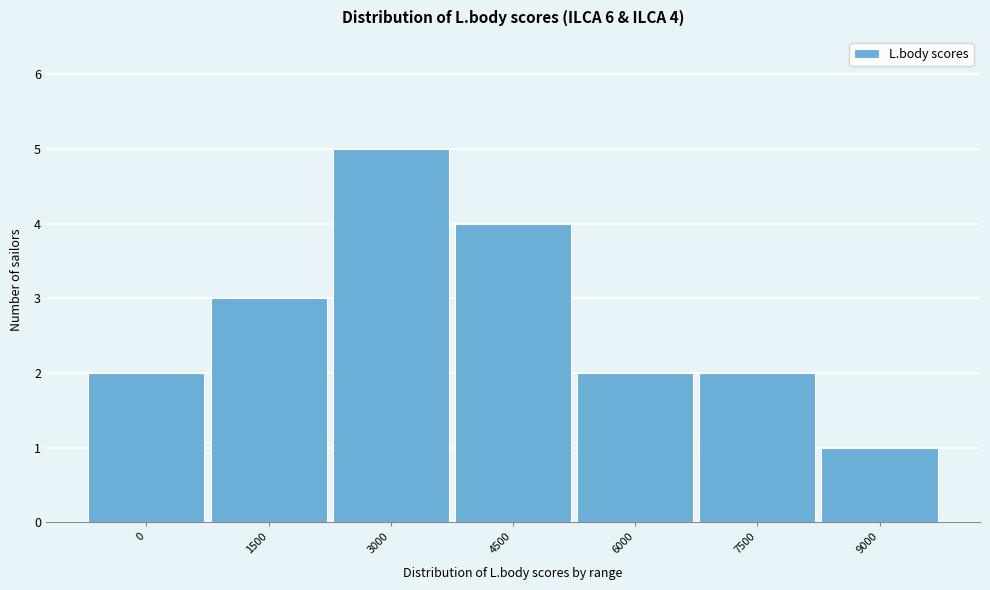

Reading left to right, transcribe all the data shown in this chart.

0=2	1500=3	3000=5	4500=4	6000=2	7500=2	9000=1